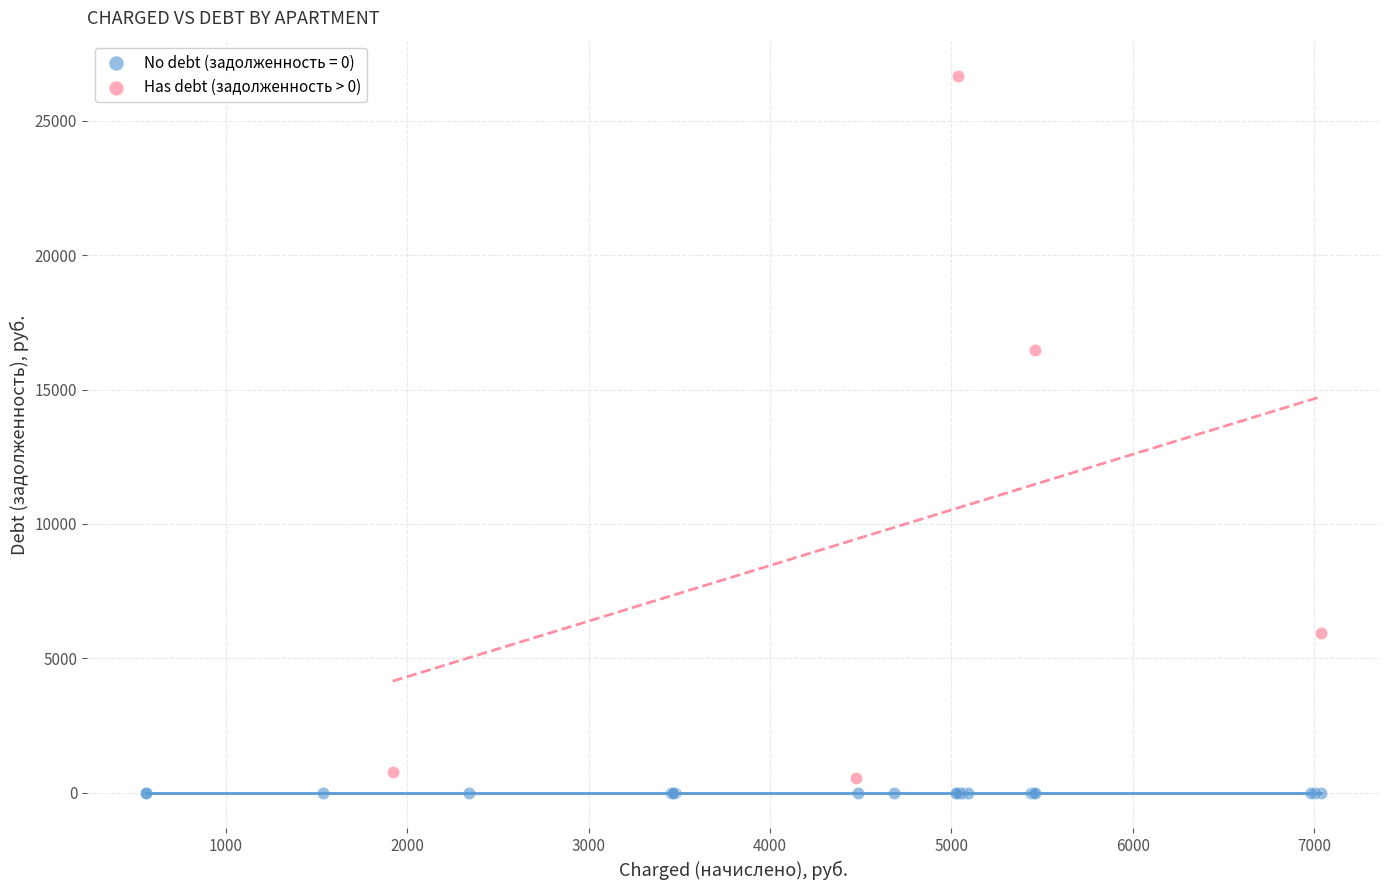

Which series contains the highest Y value?

Has debt (задолженность > 0)